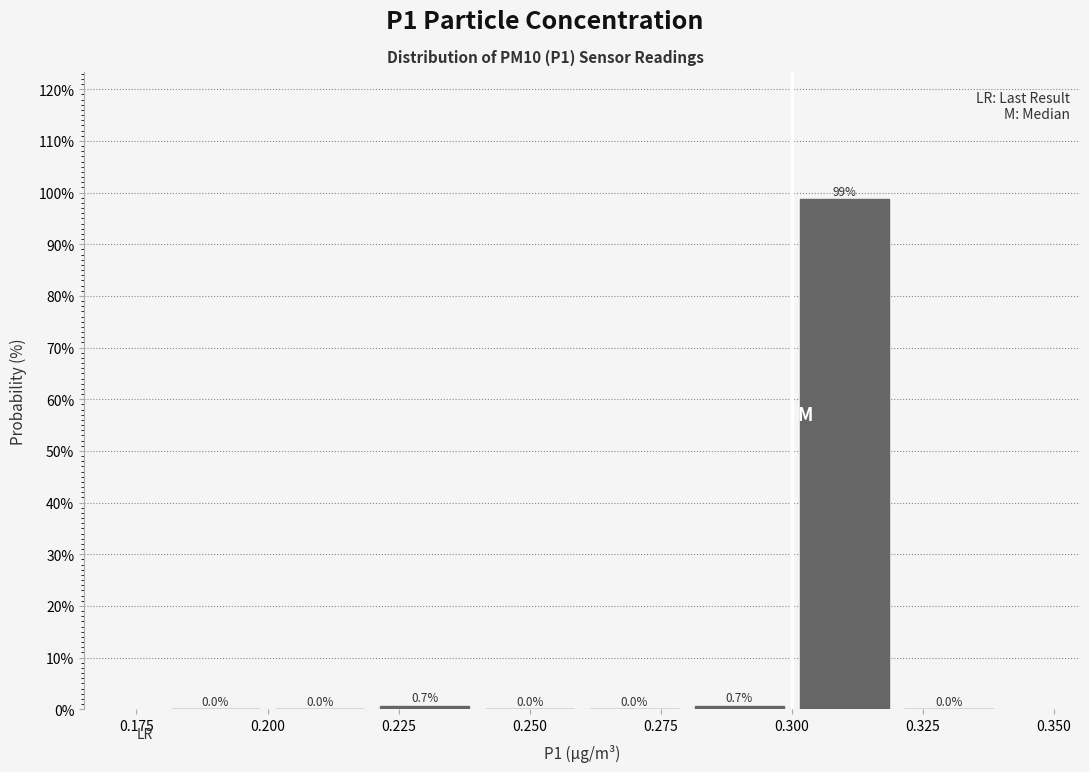

Reading left to right, transcribe this chart: for each bar, give the range it covers on the x-axis and its height.

0.18 to 0.20: 0.0
0.20 to 0.22: 0.0
0.22 to 0.24: 0.7
0.24 to 0.26: 0.0
0.26 to 0.28: 0.0
0.28 to 0.30: 0.7
0.30 to 0.32: 98.7
0.32 to 0.34: 0.0